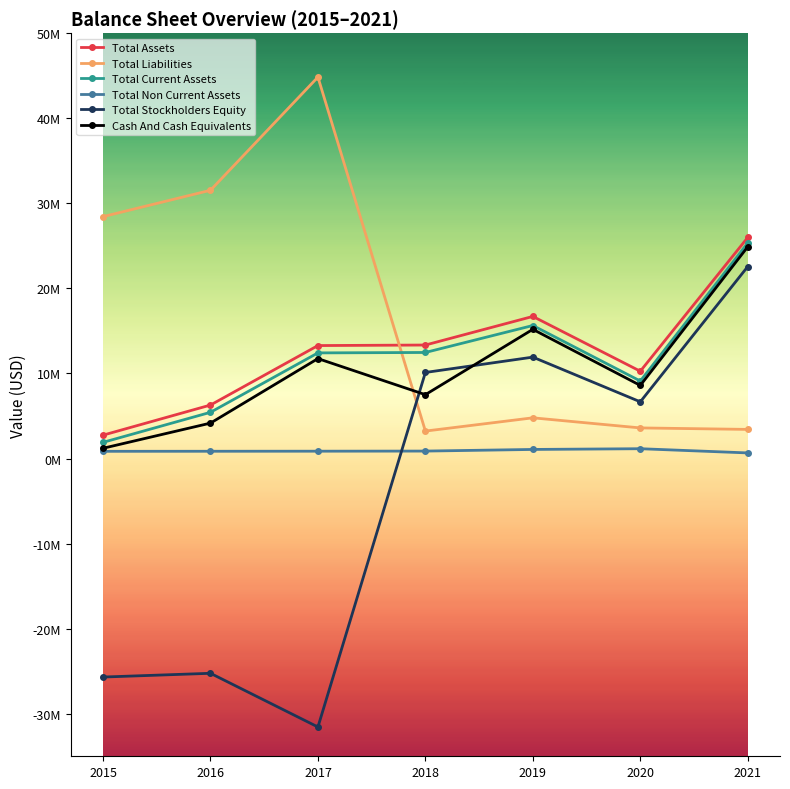

Is this an area chart (filled region under the line)?

No